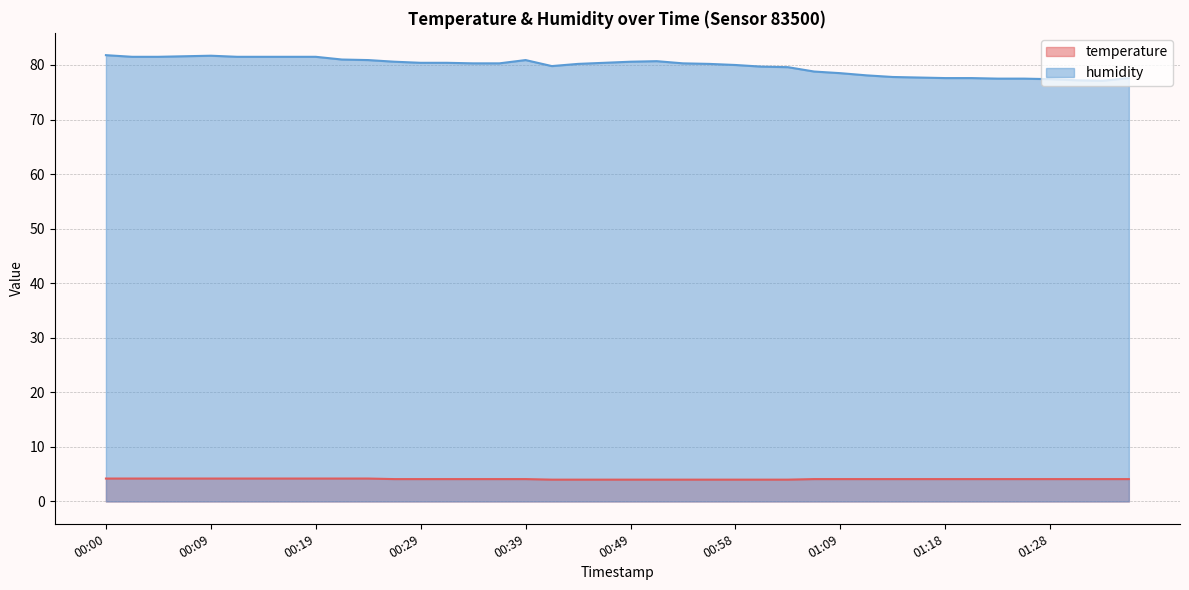

True or false: temperature and humidity cross at least once.

False